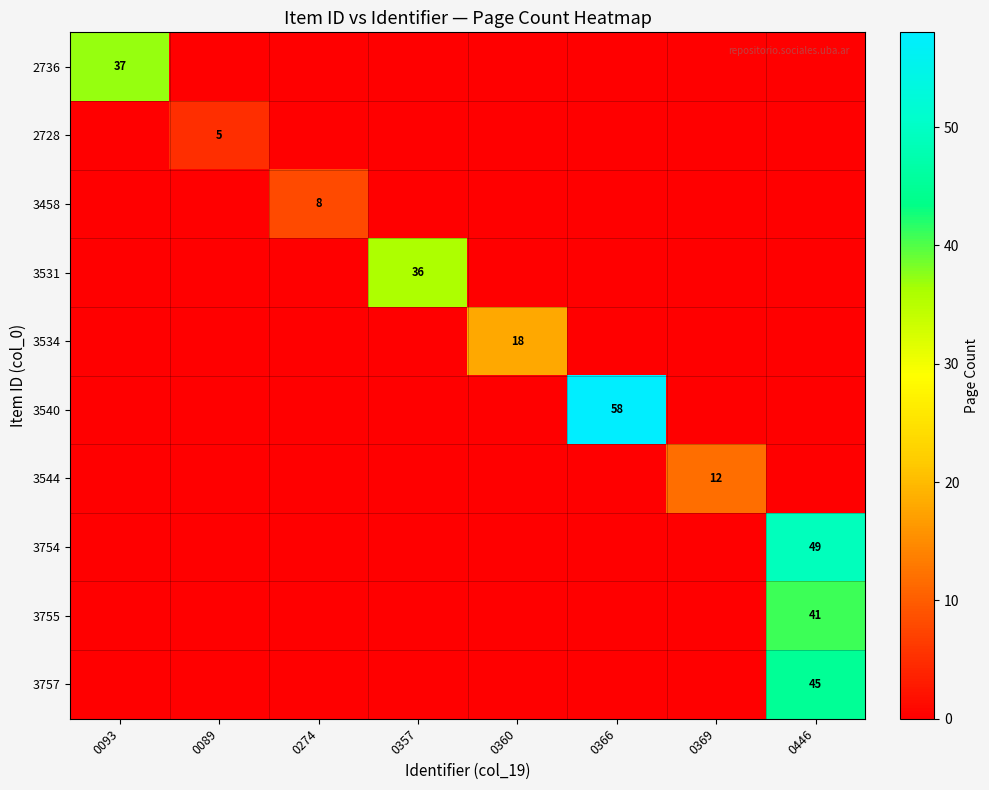

What is the difference between the maximum and minimum values in the 3544 series?

12